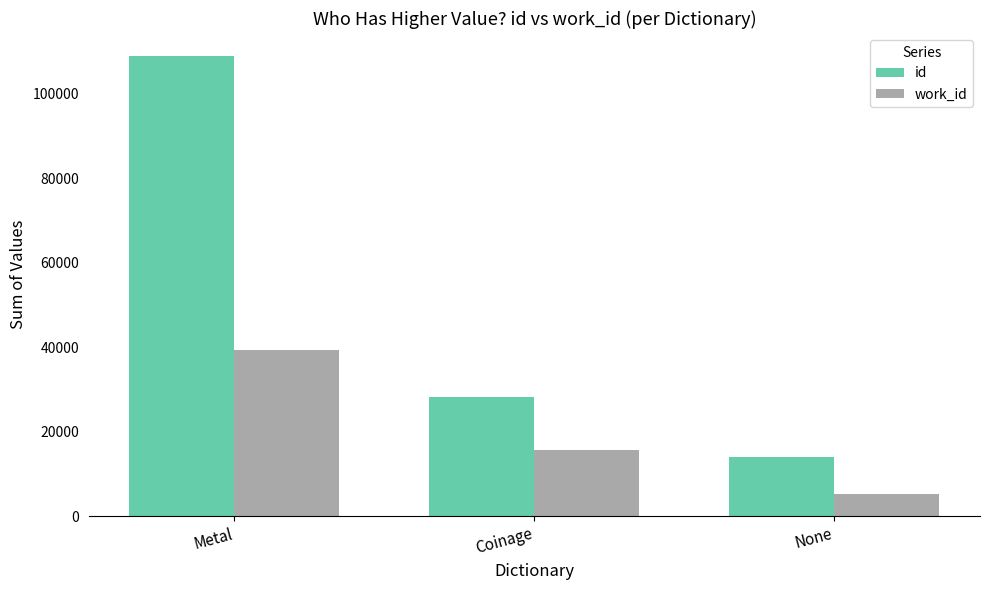

Rank the categories by work_id value from highest to lowest.

Metal, Coinage, None